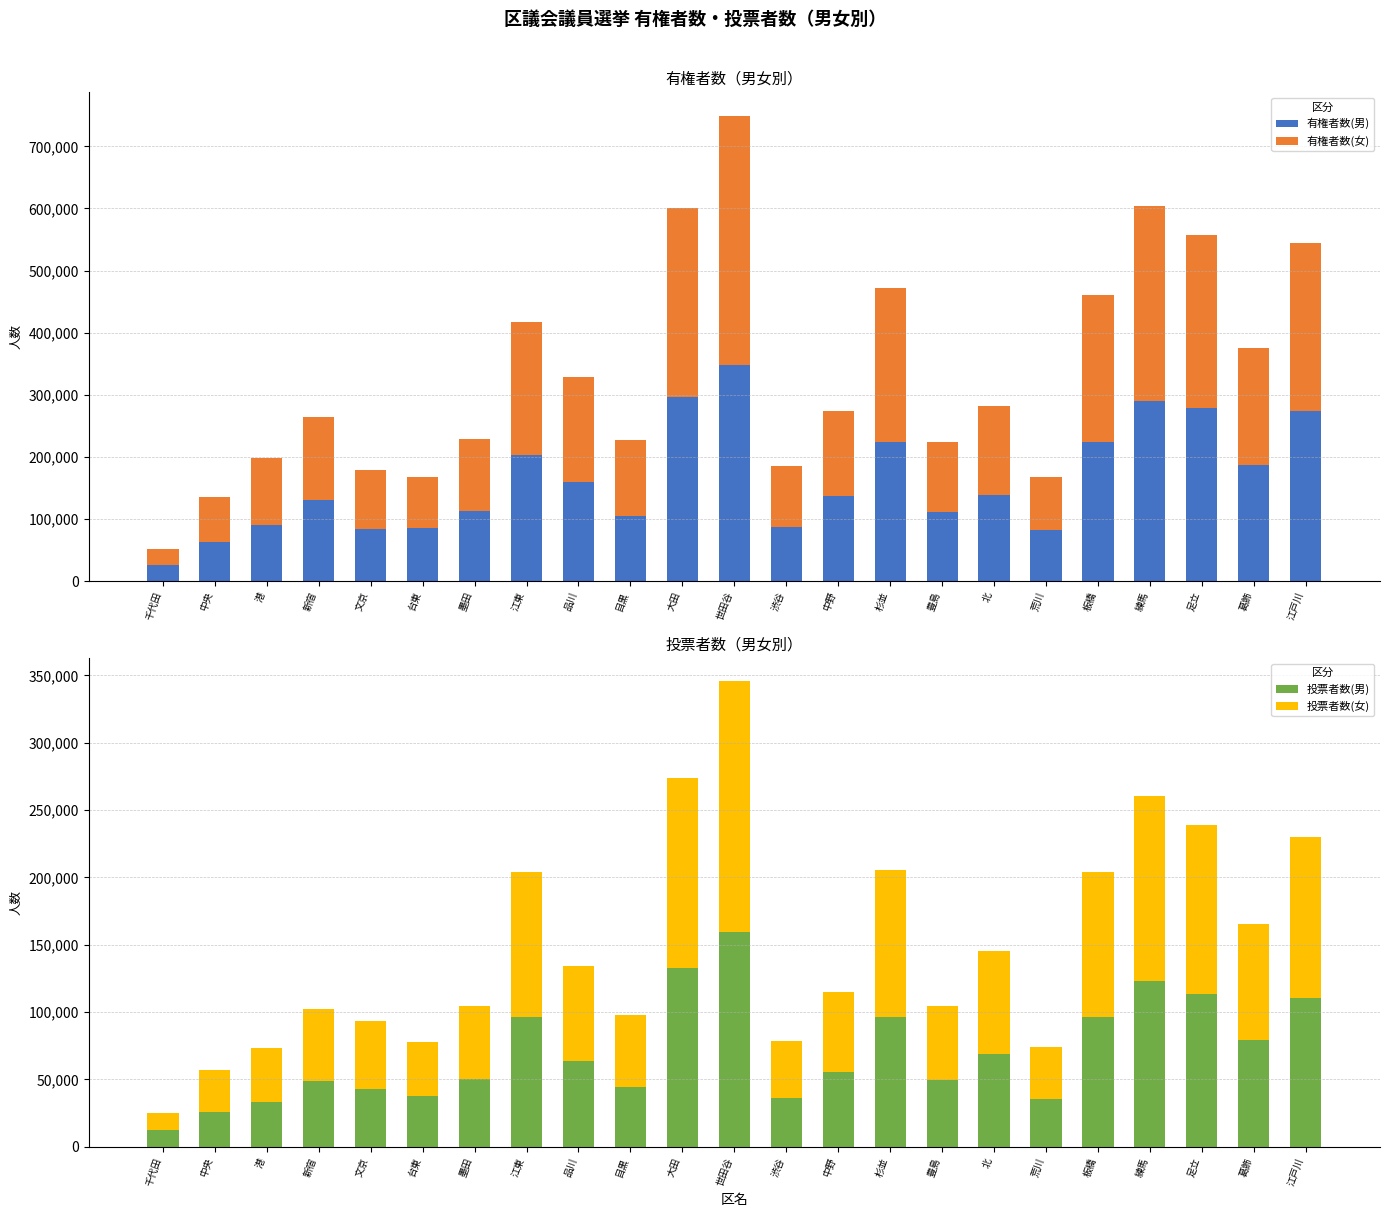

What is the maximum value for 投票者数(男)?

159847